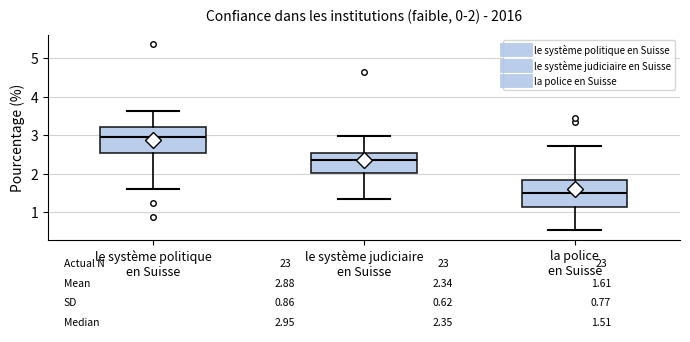

Which box has the lowest median line?

la police en Suisse